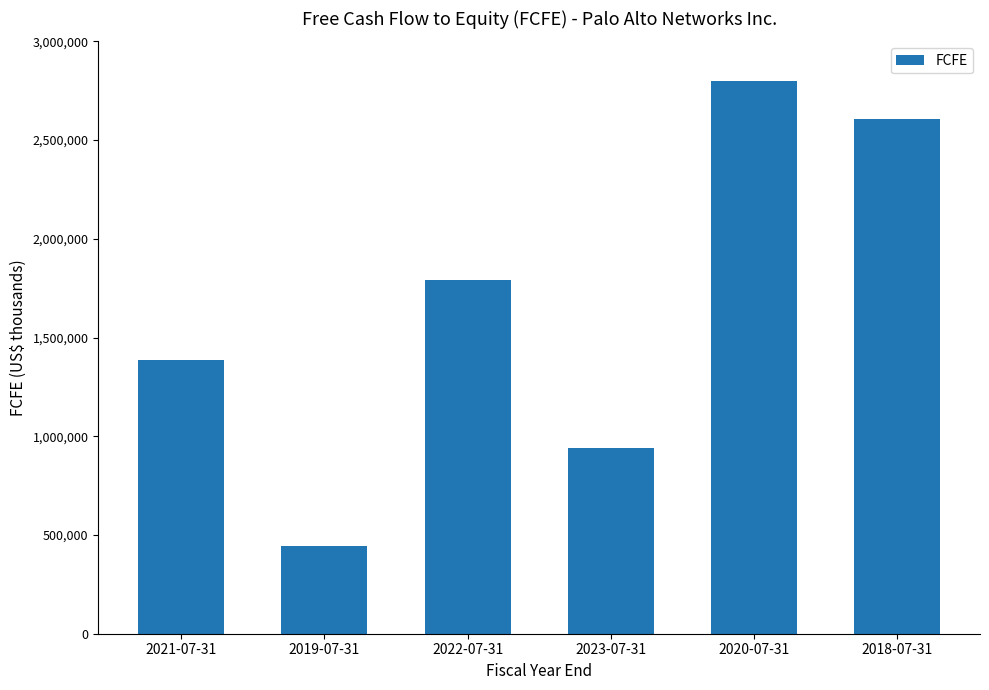

What is the sum of the values at 2022-07-31 and 2023-07-31?

2730500